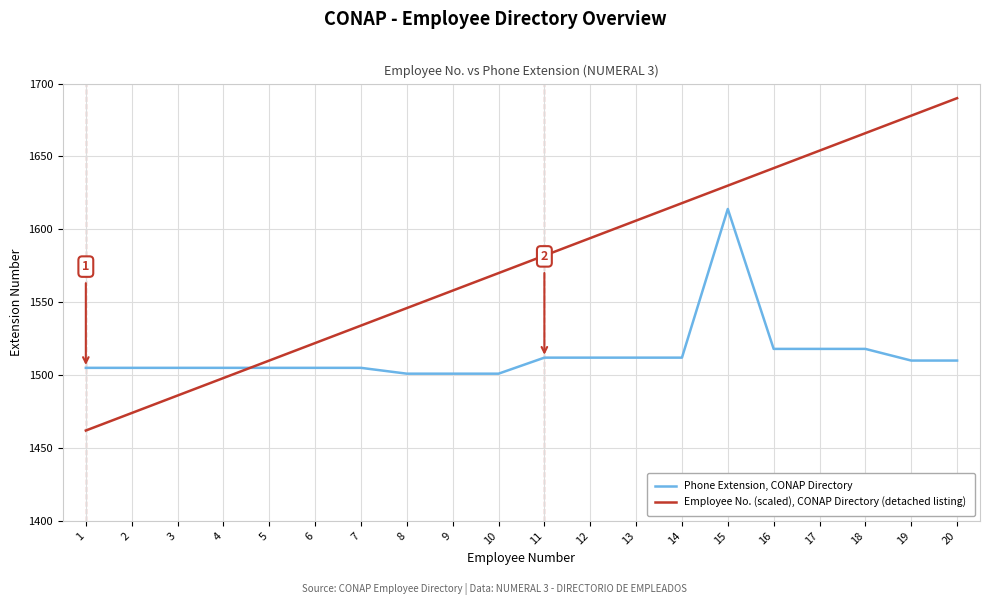

How many times do Employee No. (scaled), CONAP Directory (detached listing) and Phone Extension, CONAP Directory cross each other?

1